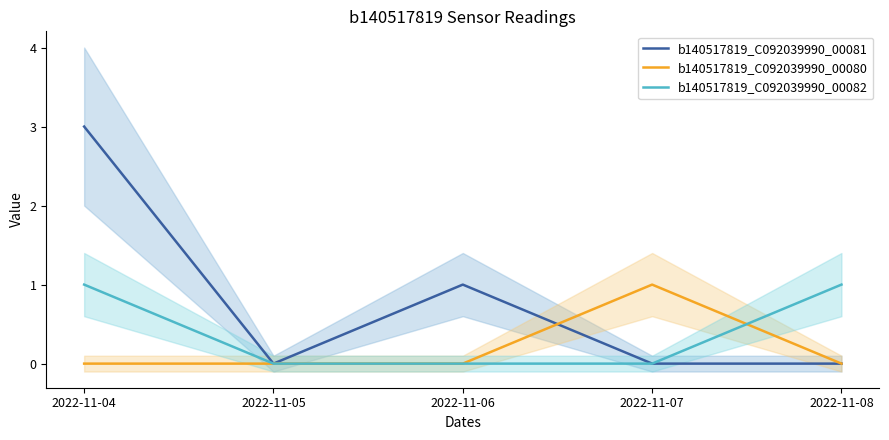

The value of b140517819_C092039990_00080 at 2022-11-07 is 1. True or false?

True